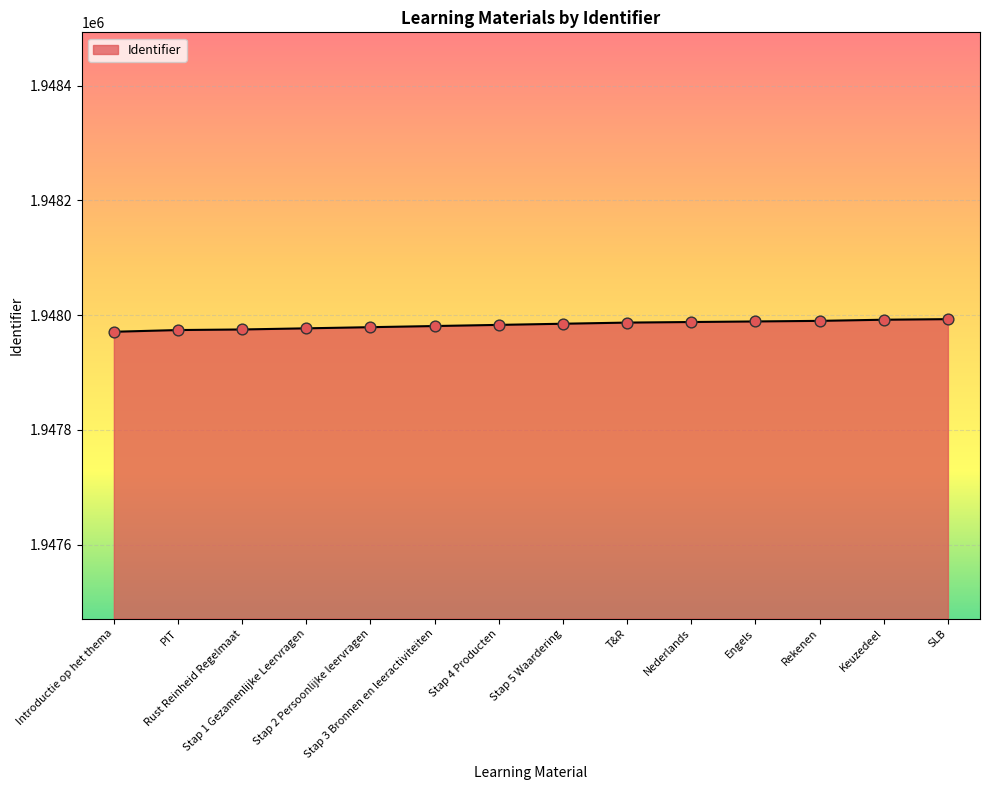

What is the change in value from Stap 1 Gezamenlijke Leervragen to Stap 4 Producten?

+6